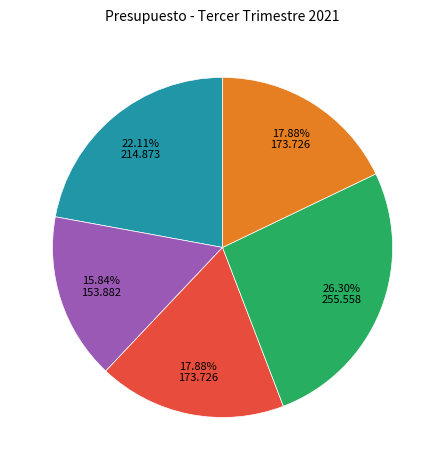

Is there any slice that represents more than half of the pie?

No